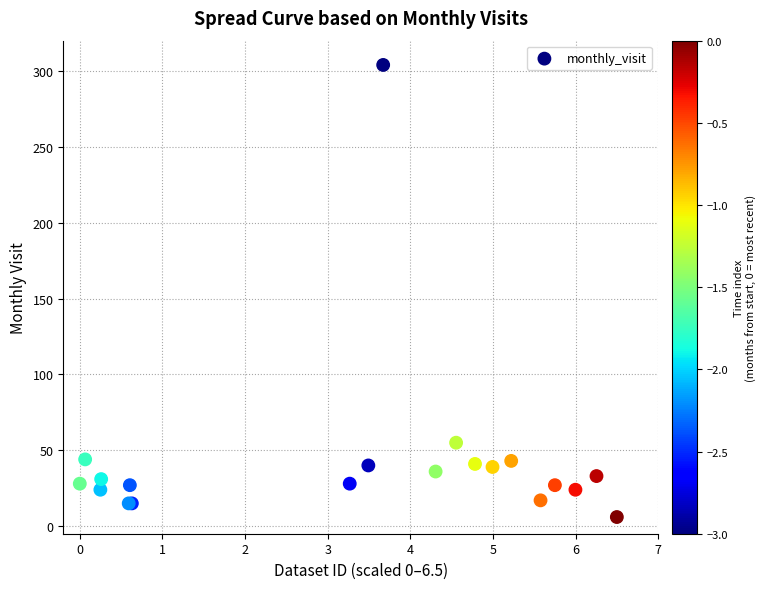

What Y value in the scatter plot is closest to 155?

55